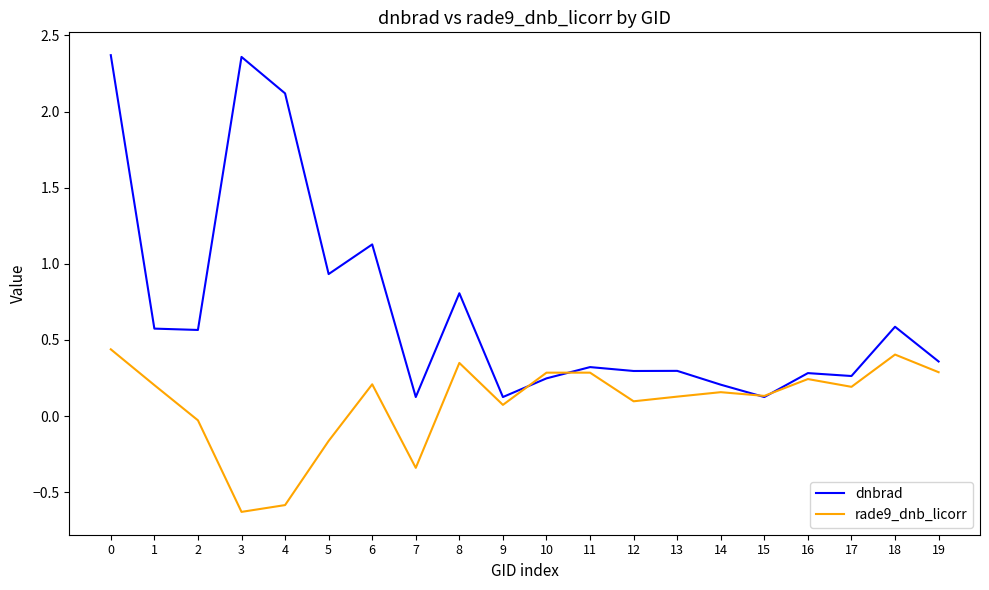

True or false: rade9_dnb_licorr and dnbrad intersect in this chart.

True